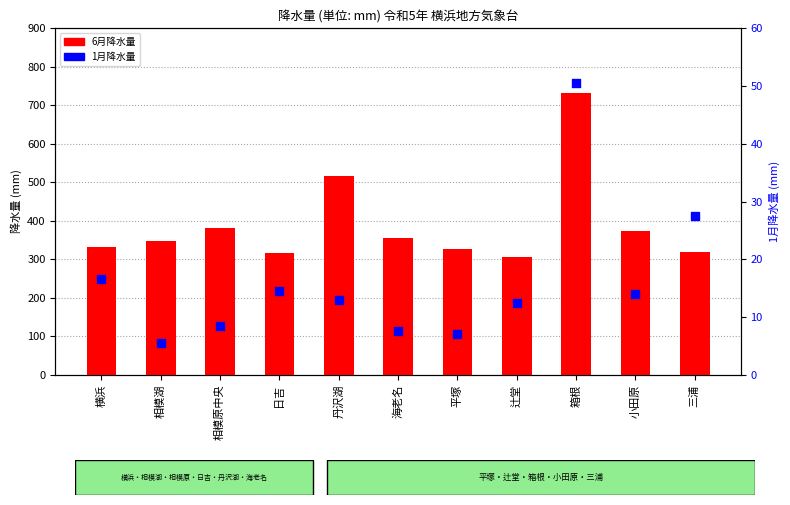

At which category is the sum across all series the highest?

箱根